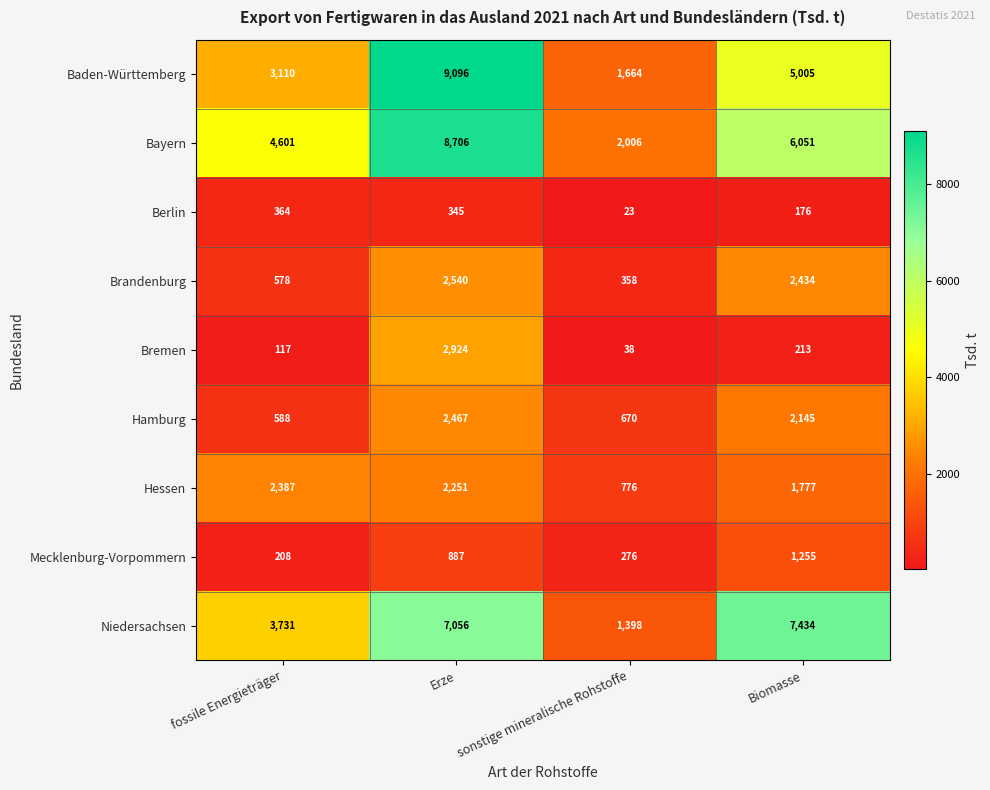

At which category does the chart reach its minimum across all series?

sonstige mineralische Rohstoffe